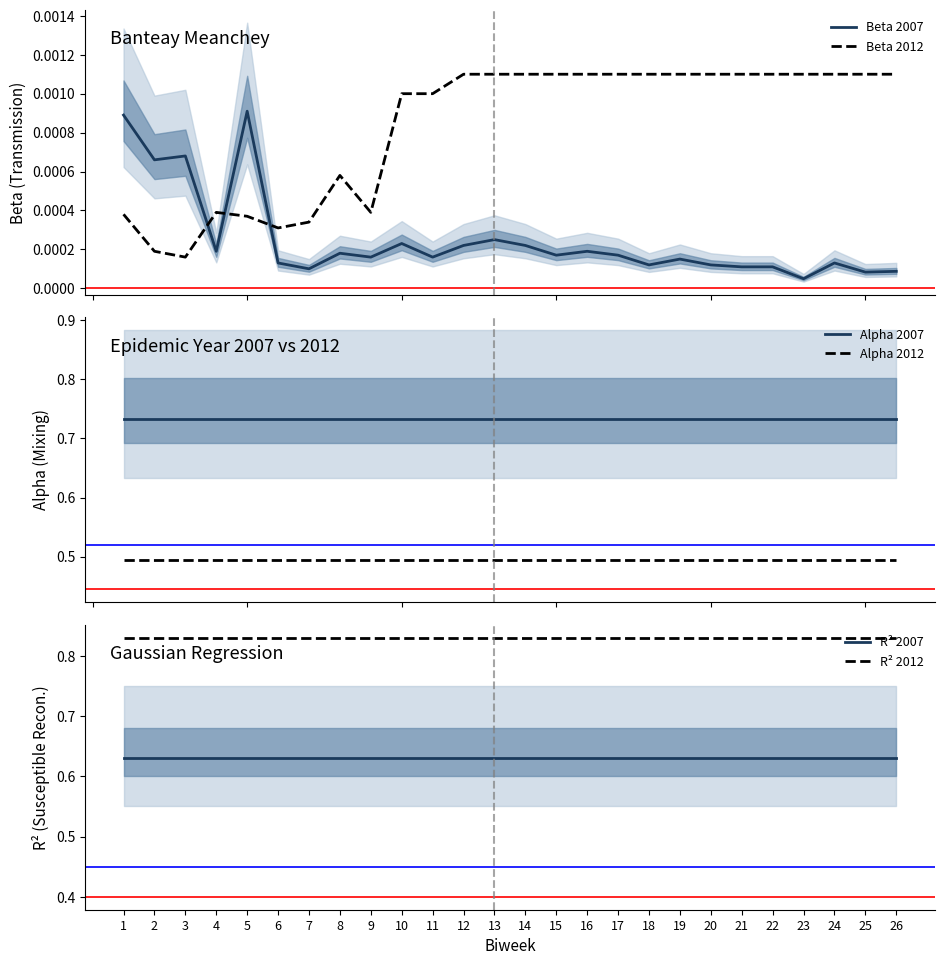

What is the average value of the Alpha 2007 series?

0.7